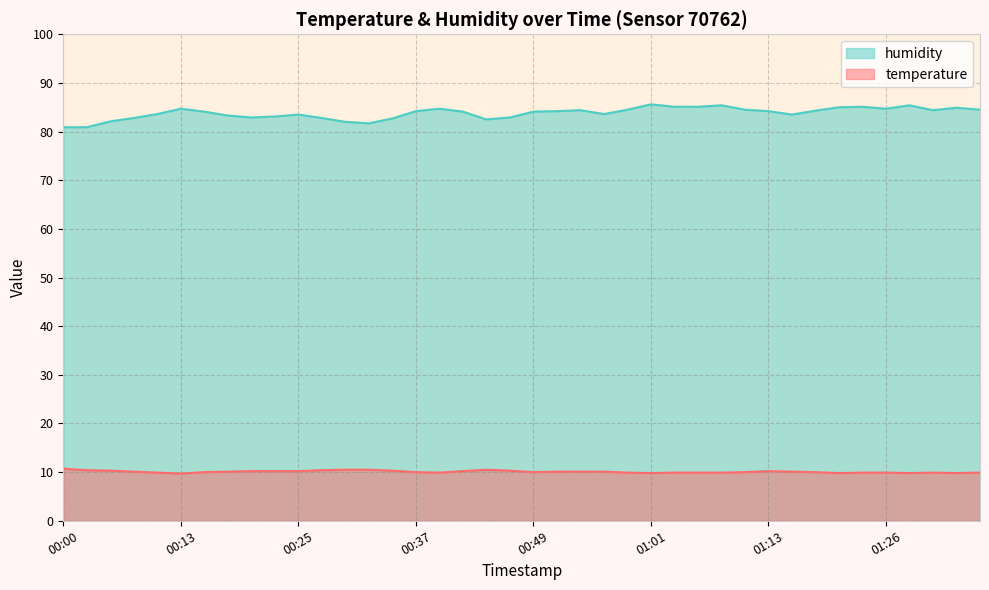

What is the value of the temperature point at the 5th from the left?

9.9